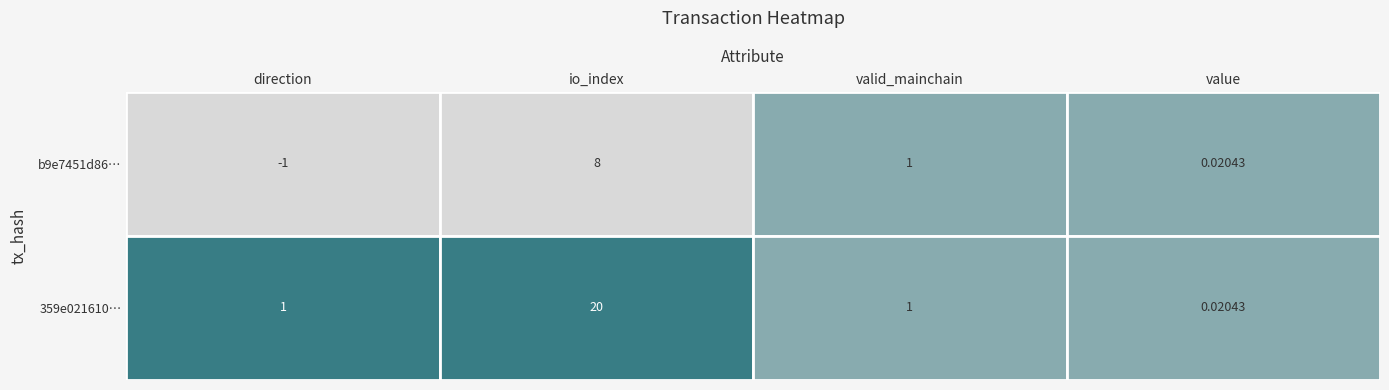

Reading left to right, transcribe all the data shown in this chart.

b9e7451d8632b822db7b2753780854f5c7e3686: direction=-1.0	io_index=8.0	valid_mainchain=1.0	value=0.0
359e0216108064c34f4340830b8cb0a0a29ca35: direction=1.0	io_index=20.0	valid_mainchain=1.0	value=0.0